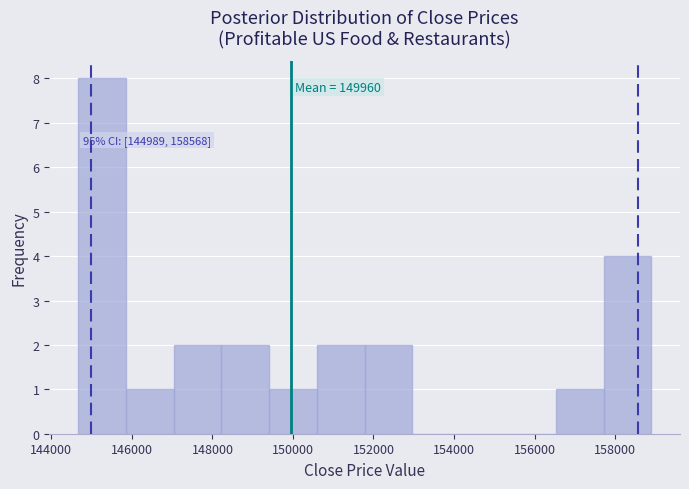

Over which range of the x-axis is the bar tallest?

144600 to 145800